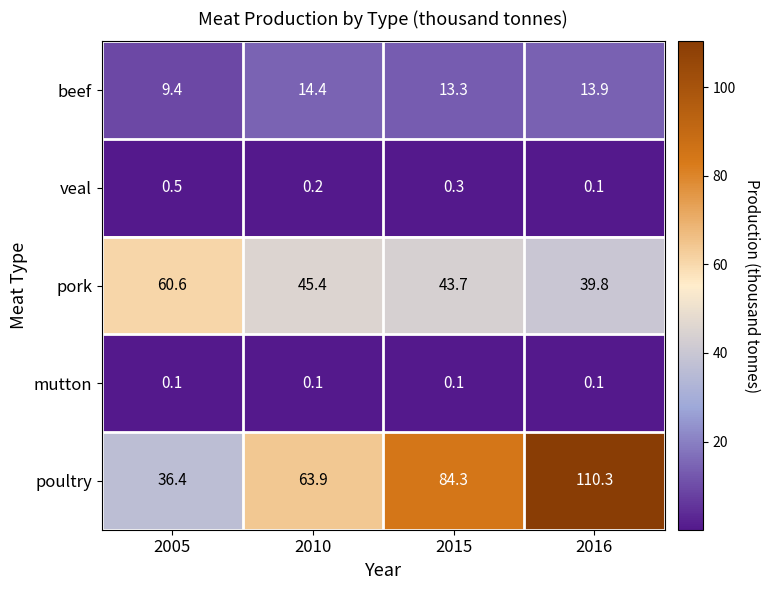

What is the difference between the maximum and minimum values in the veal series?

0.4